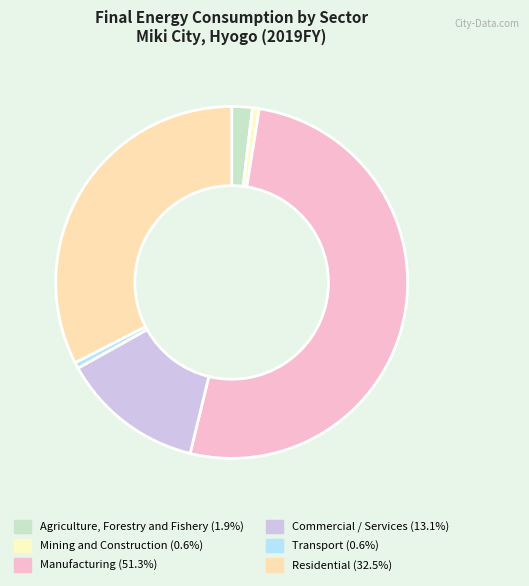

To the nearest percent, what is the difference between the largest and smallest slice percentages?

51%